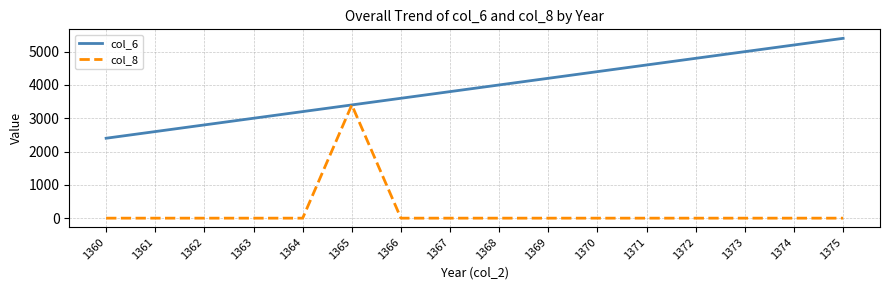

What is the difference between the highest and lowest values at 1370?

4400